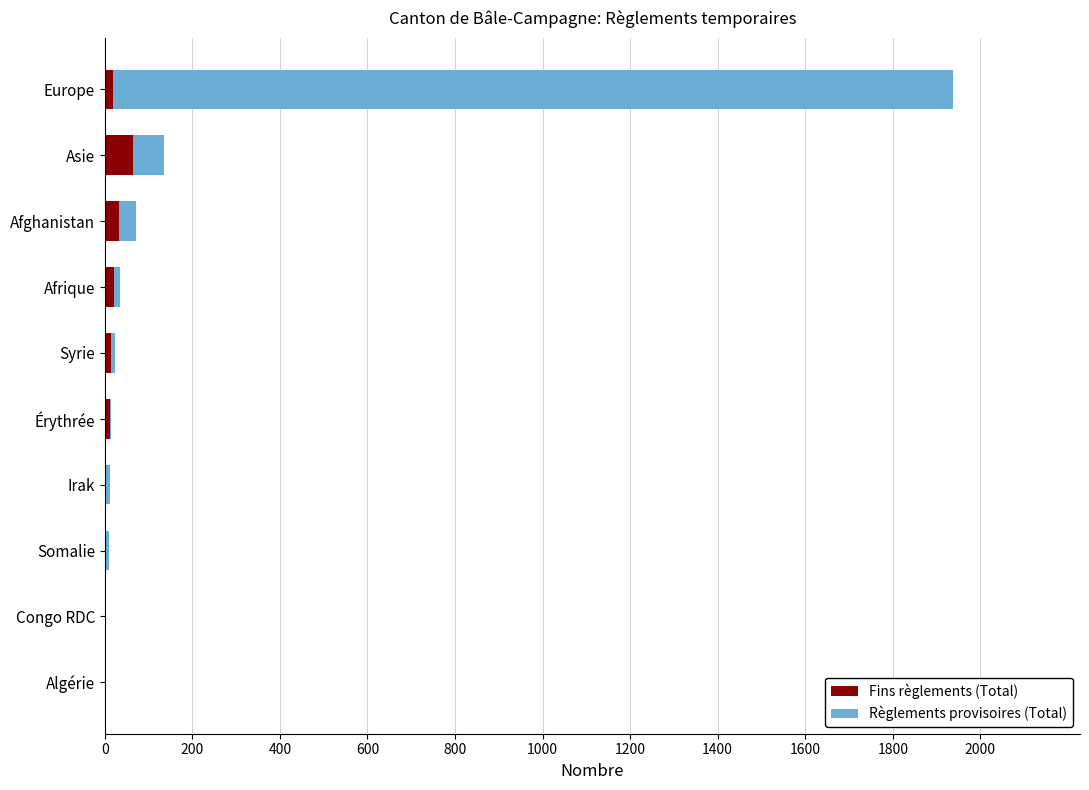

Count the number of data series in this chart.

2